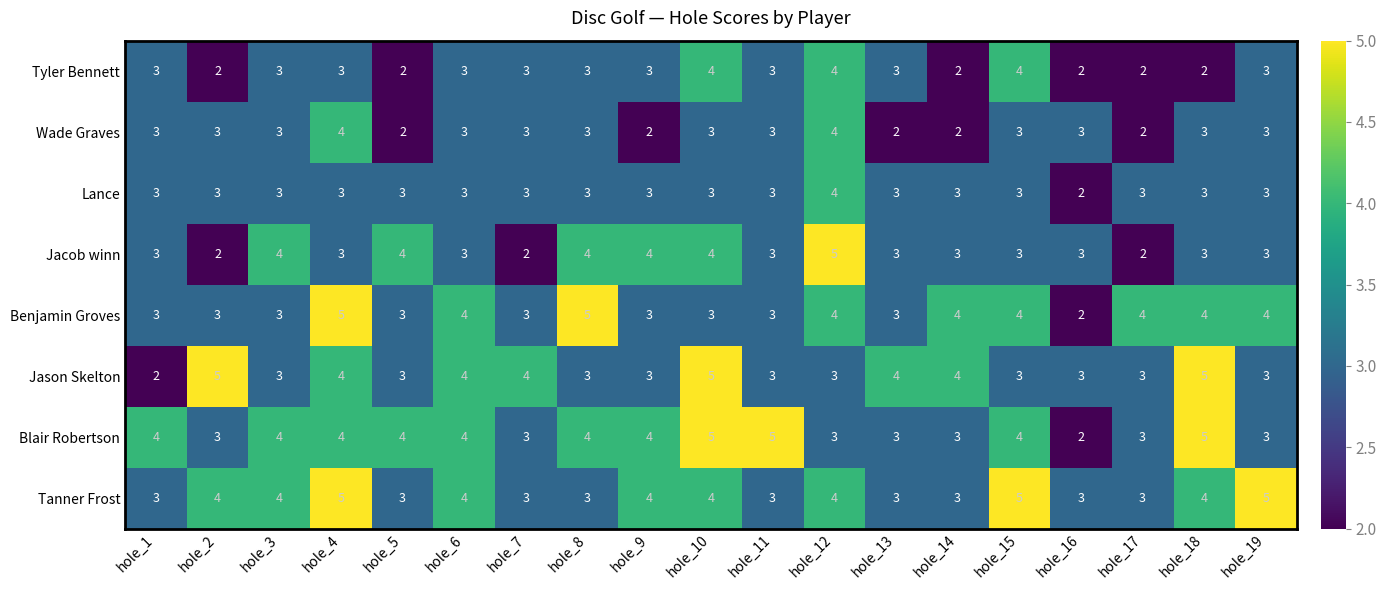

Count the Blair Robertson values in the range 3 to 4.

15